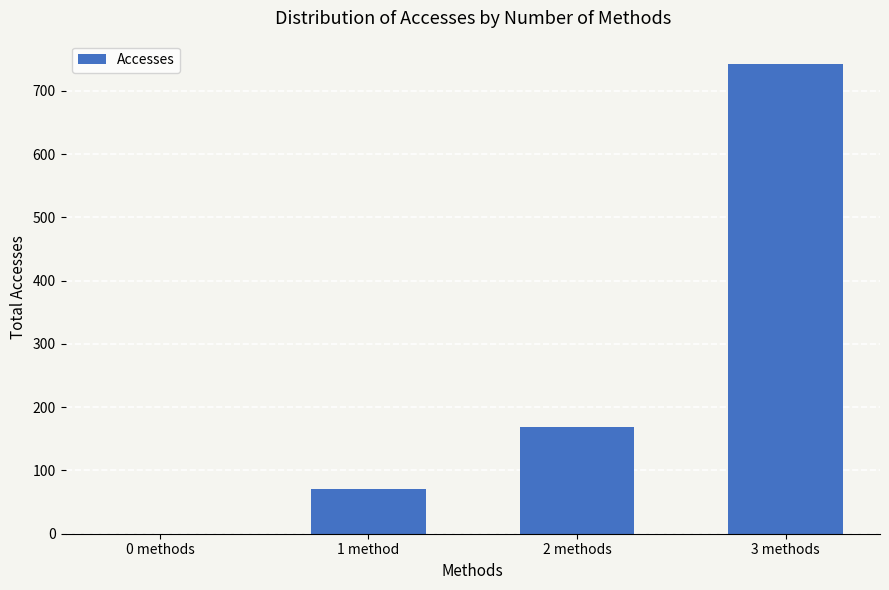

How many series are shown in this chart?

1